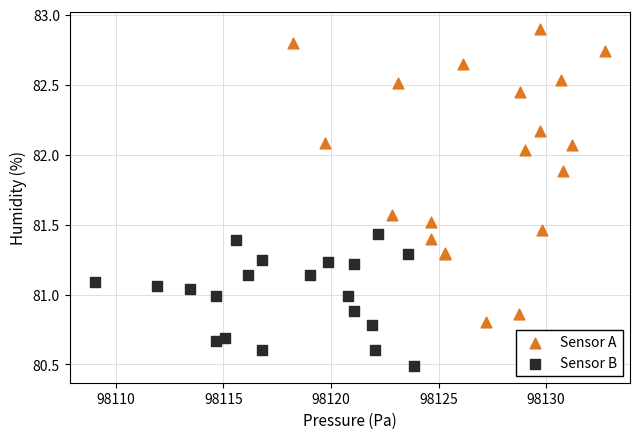

Which series contains the lowest Y value?

Sensor B